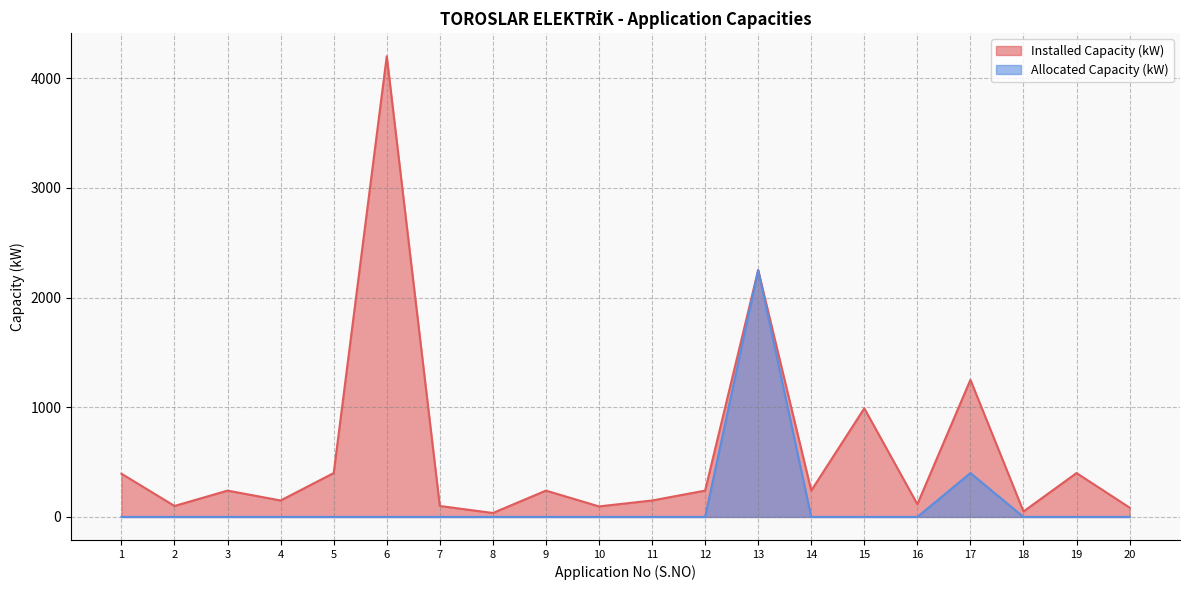

Is it true that Allocated Capacity (kW) equals 2250.0 at 13?

True